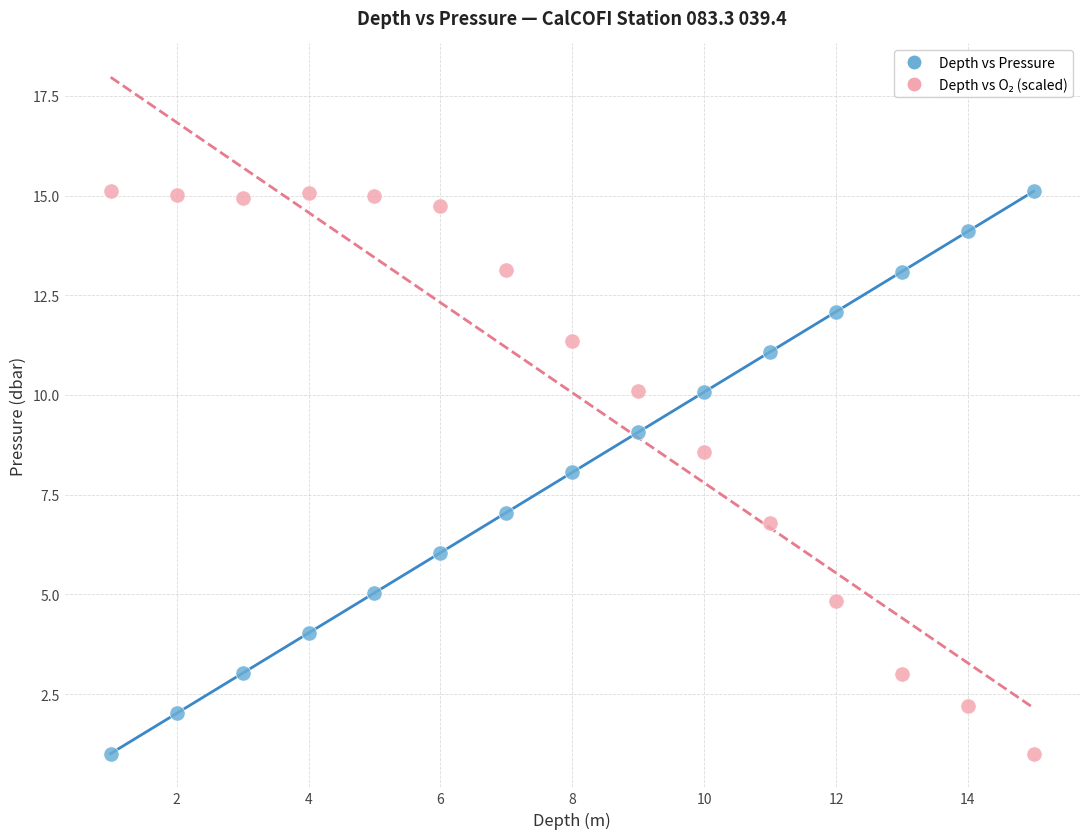

Across all data points, what is the range of Y values (max minus min)?

14.1